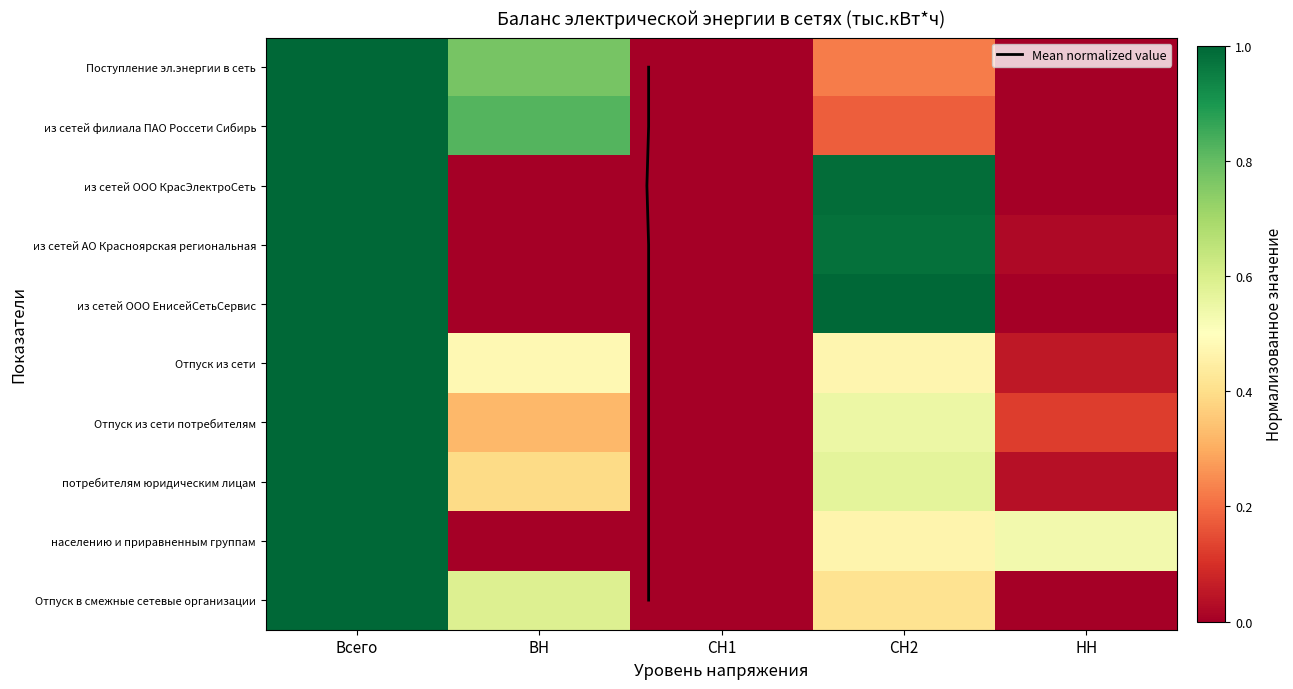

At which label does Поступление эл.энергии в сеть reach its peak?

Всего